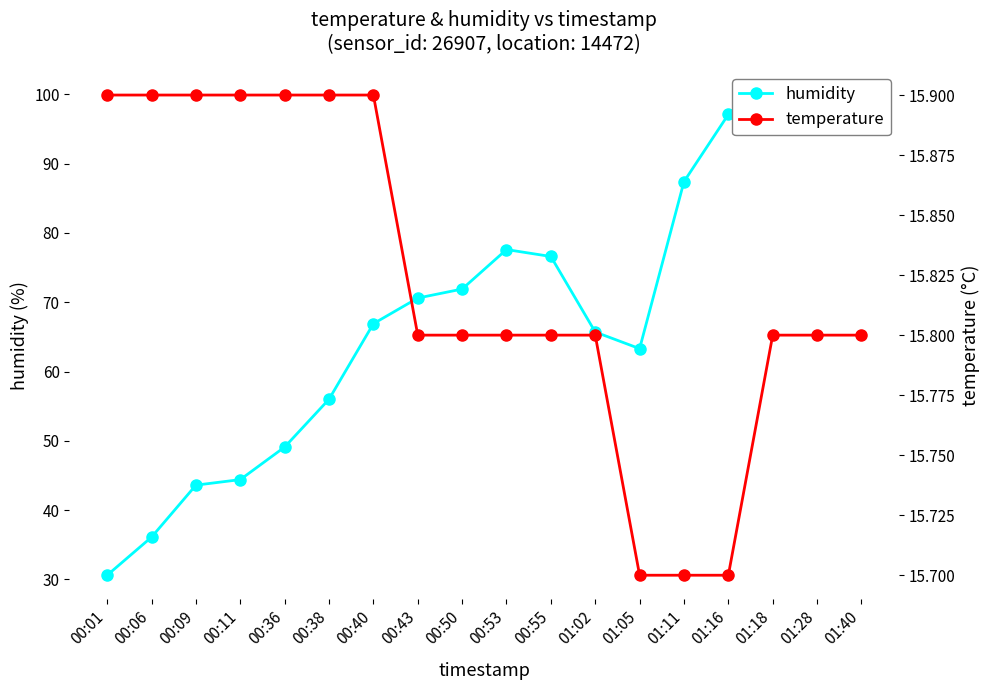

How many distinct data groups are displayed?

2